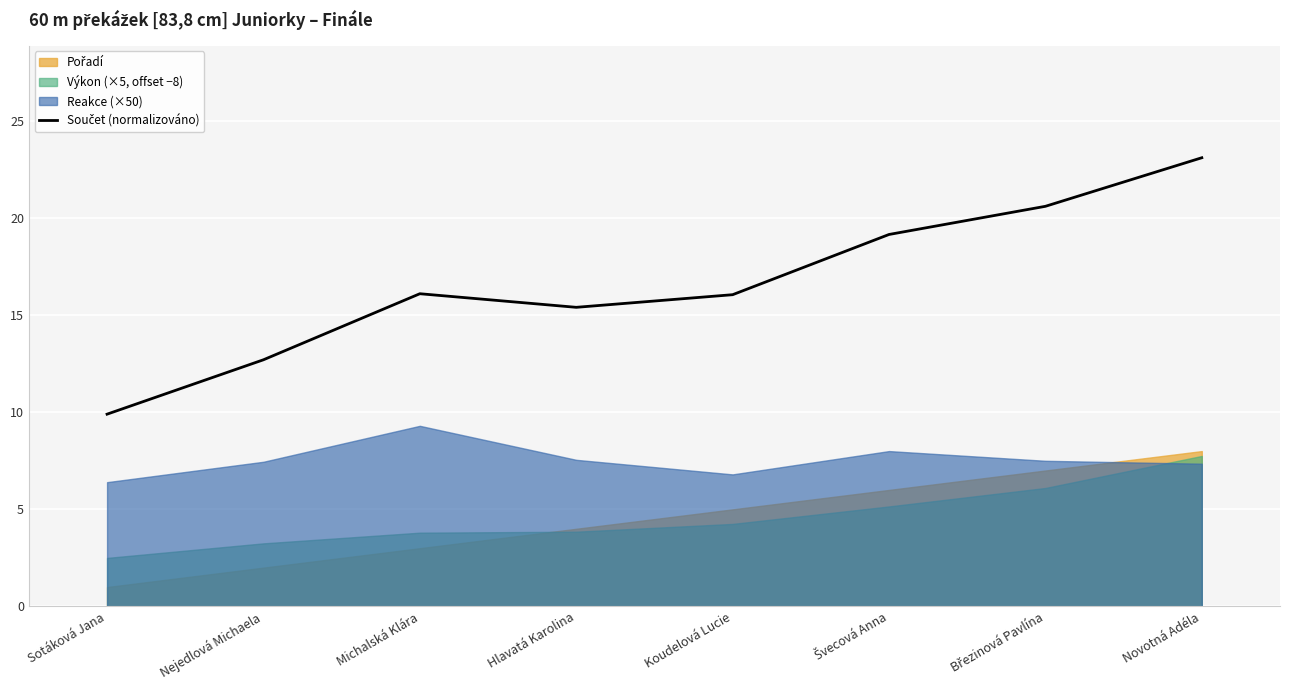

Which category has the highest value across all series?

Novotná Adéla